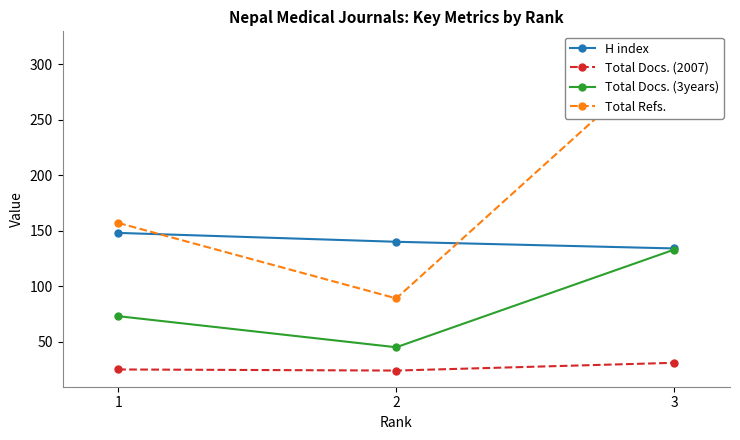

How many data points in Total Docs. (2007) are less than 25?

1